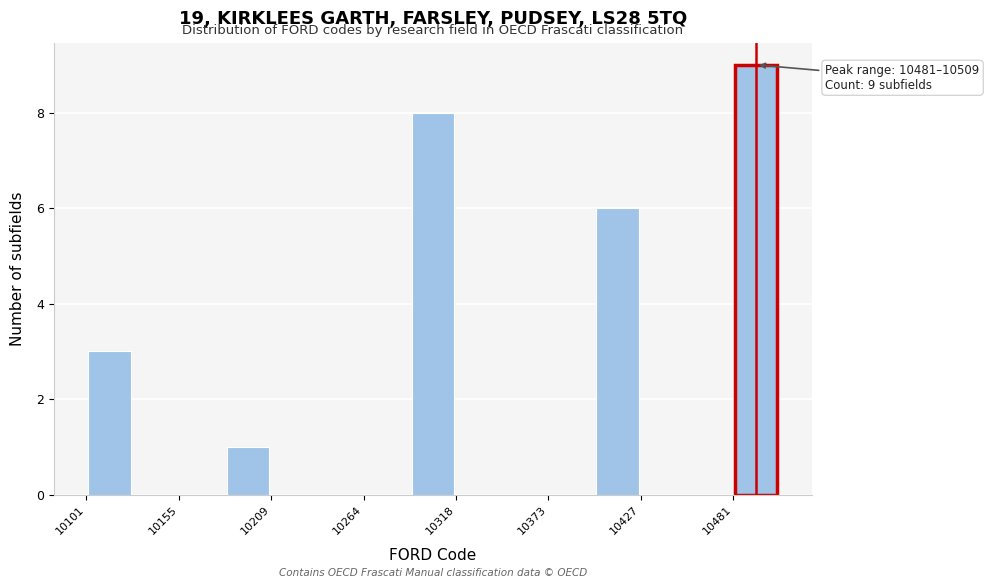

Around what value on the x-axis is the tallest bar? Give the approximate position of its centre, as read against the axis.

10500